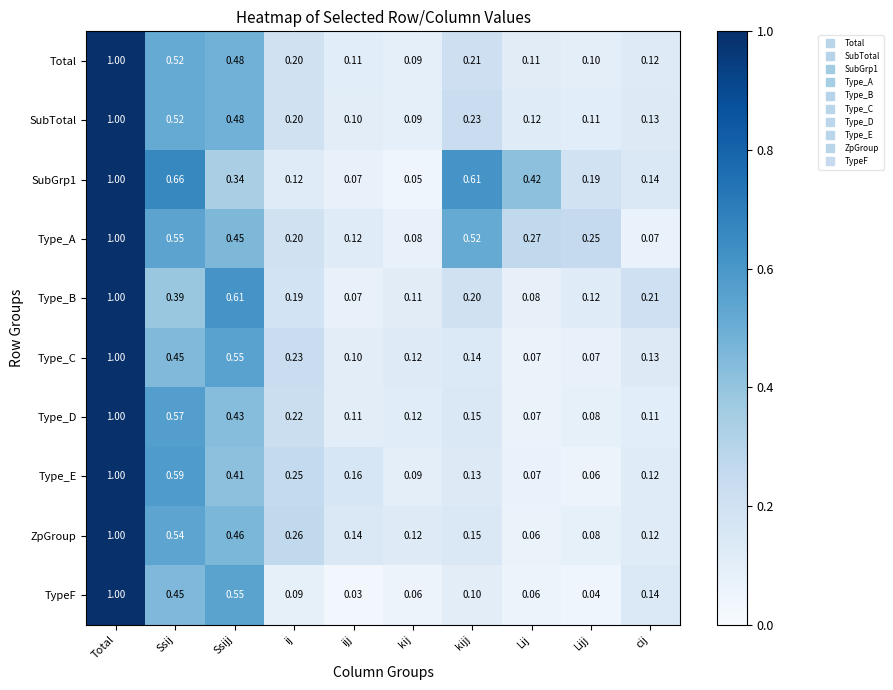

How many series are shown in this chart?

10